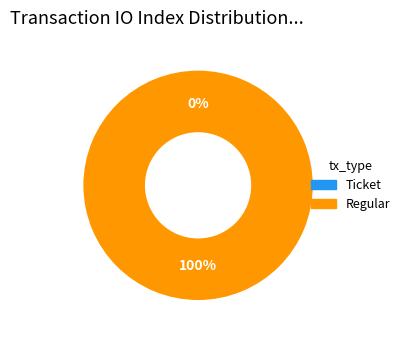

Is it true that Regular is 99% of the pie?

False